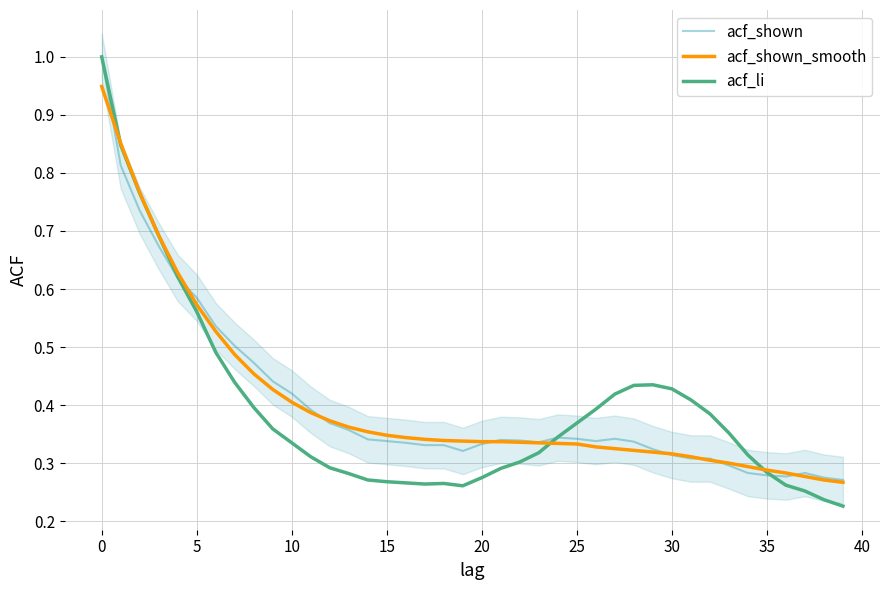

The acf_shown_smooth series shows 0.4 at 10. True or false?

True